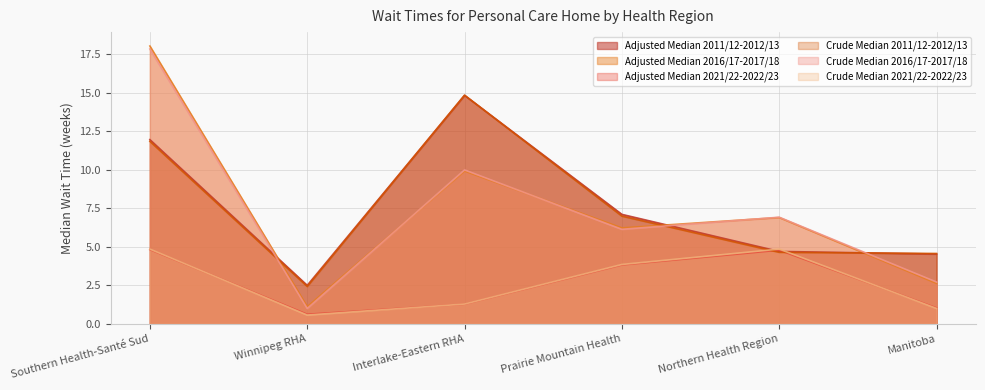

How many intersections are there between Adjusted Median 2011/12-2012/13 and Crude Median 2016/17-2017/18?

3